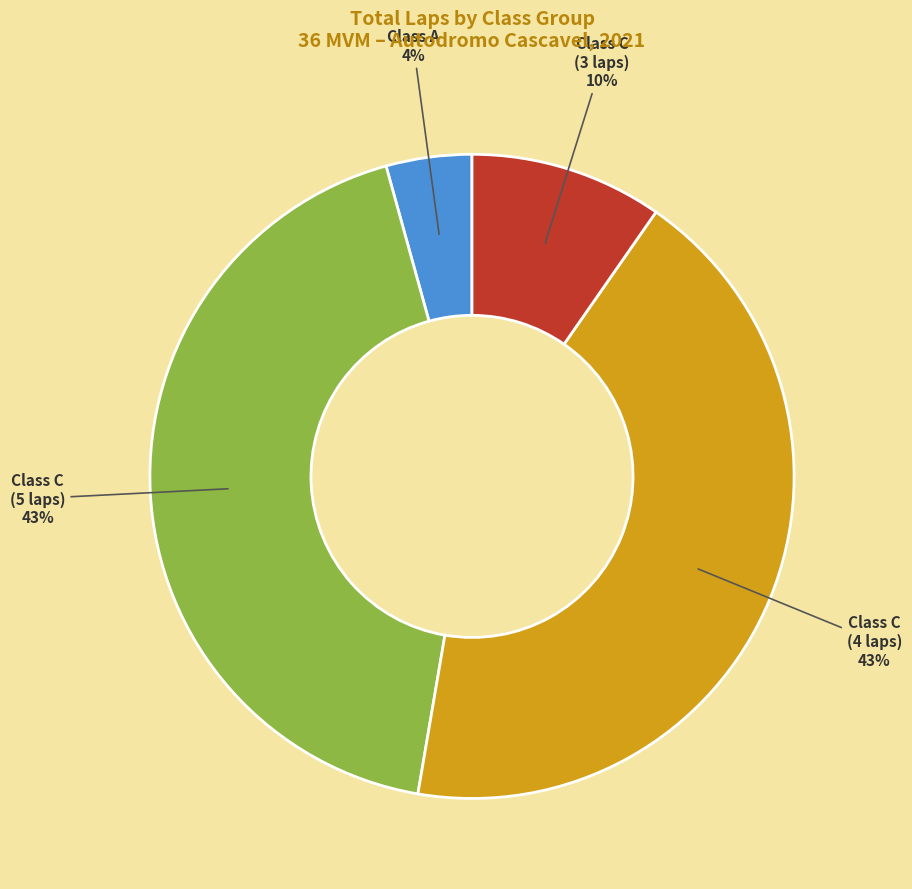

To the nearest percent, what is the average slice percentage?

25%